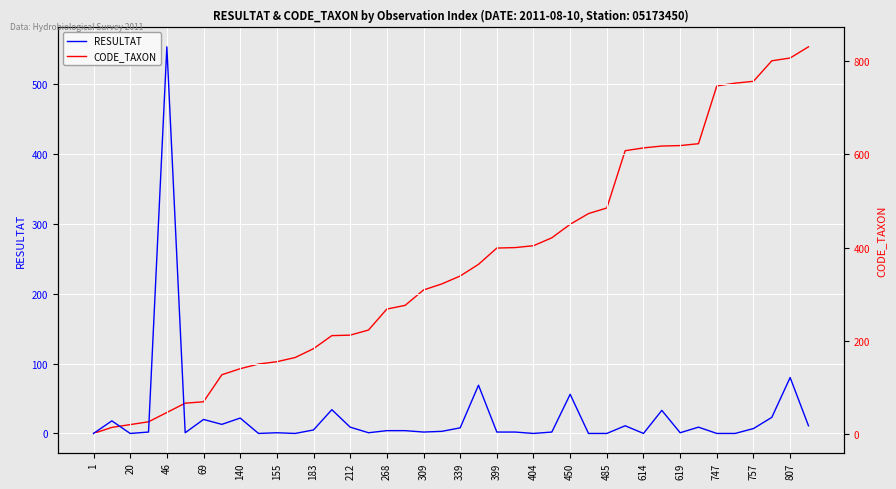

True or false: RESULTAT has a value of 0 at 1.

True